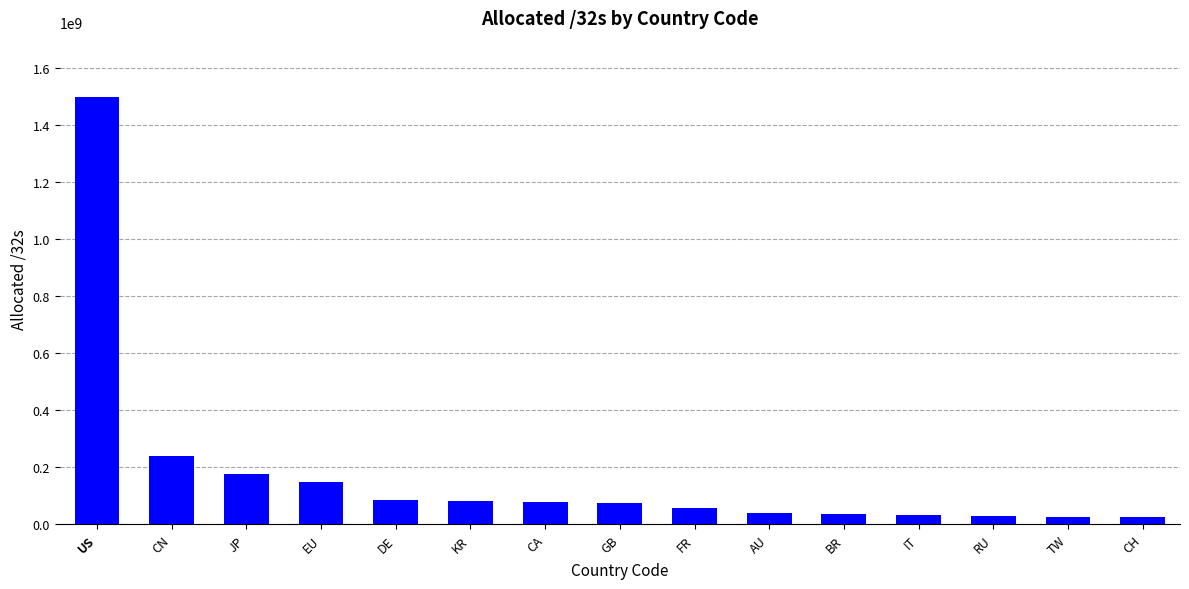

Between GB and EU, which is larger?

EU